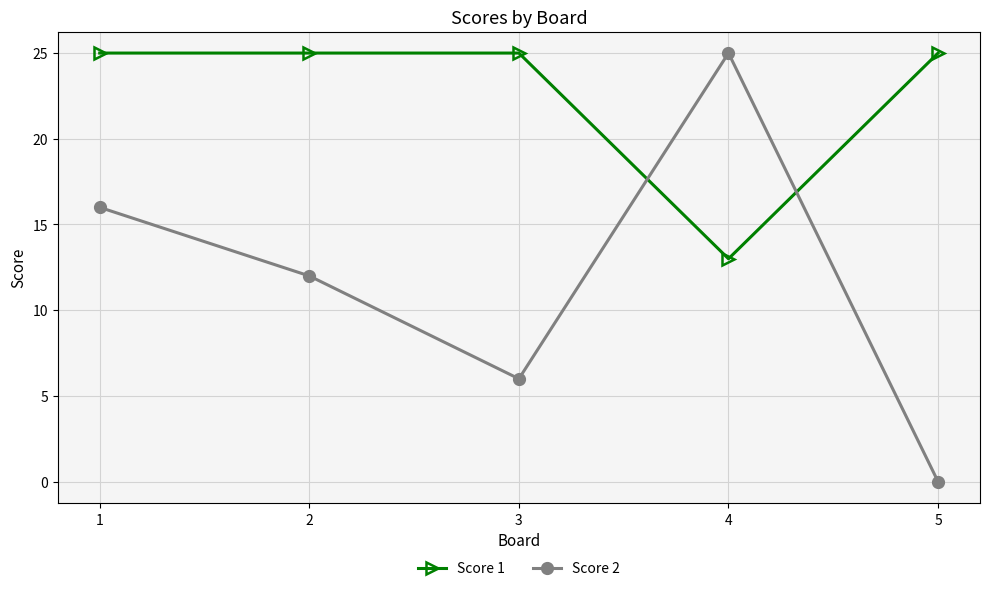

What is the value of the Score 2 point at the 3rd from the left?

6